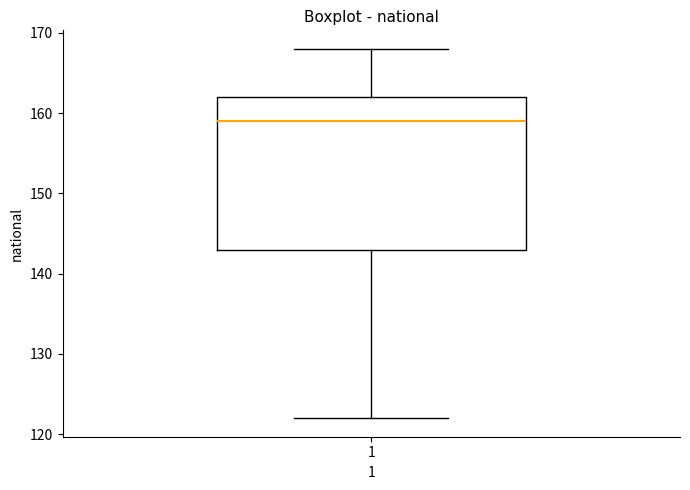

Transcribe this box plot: give where the median line is, the range the box spans, and where the two whiskers end, as read against the y-axis. The values are not printed on the chart, so give them approximately, as read against the axis.

median 159, box 143 to 162, whiskers 122 to 168